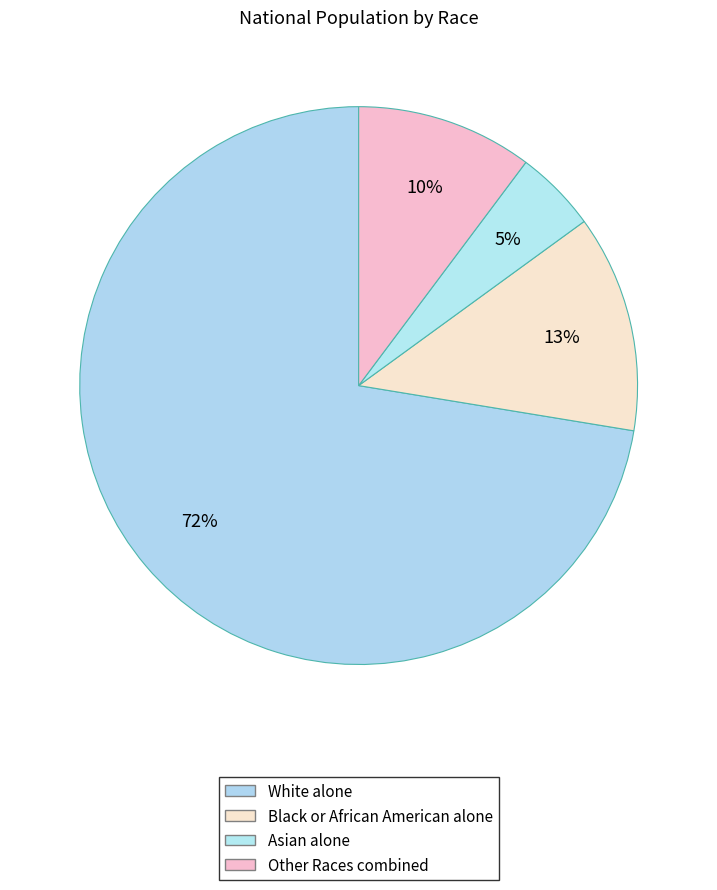

How many slices are in this pie chart?

4